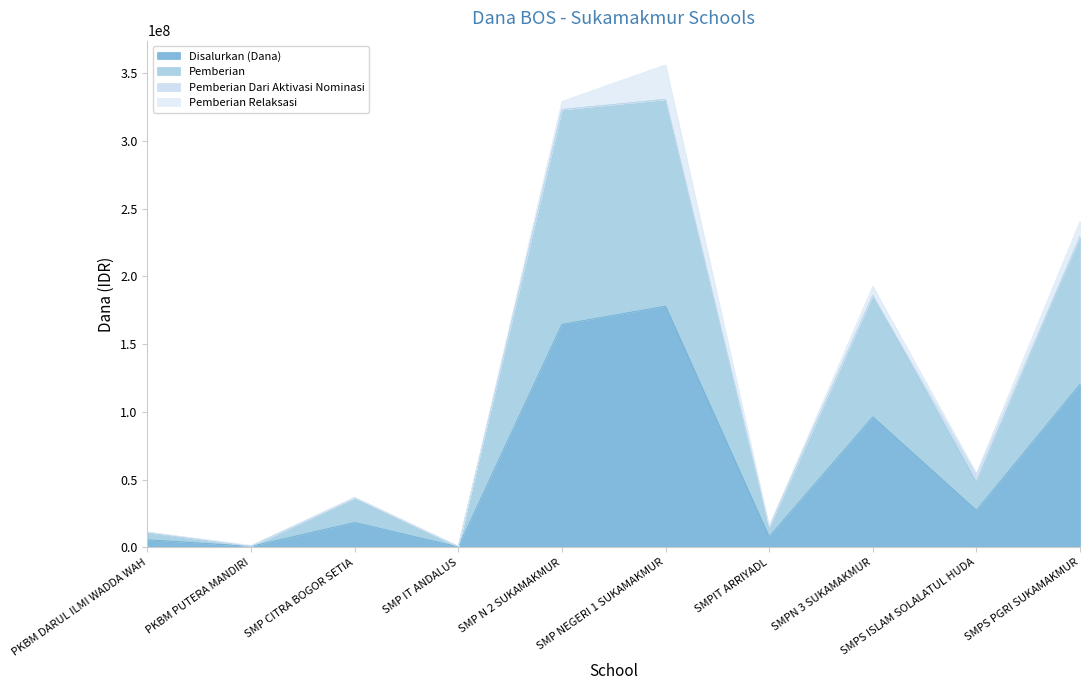

What is the spread (max minus min) of values at SMP NEGERI 1 SUKAMAKMUR?

152625000